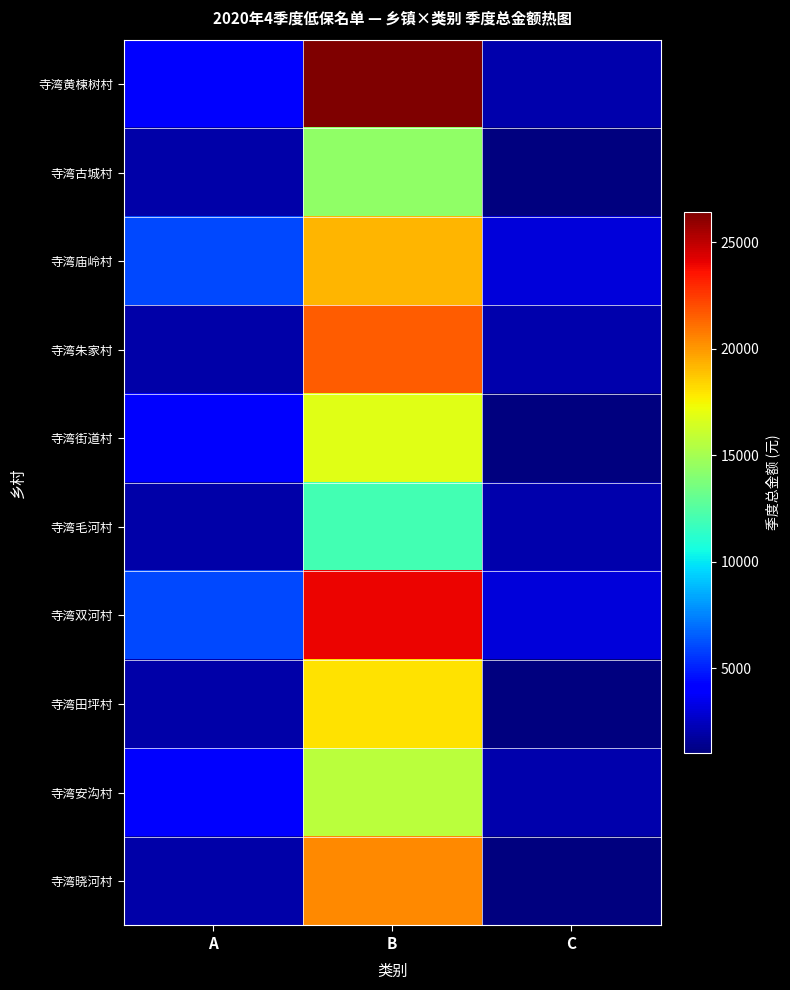

Which series changed the most between A and B?

寺湾黄楝树村